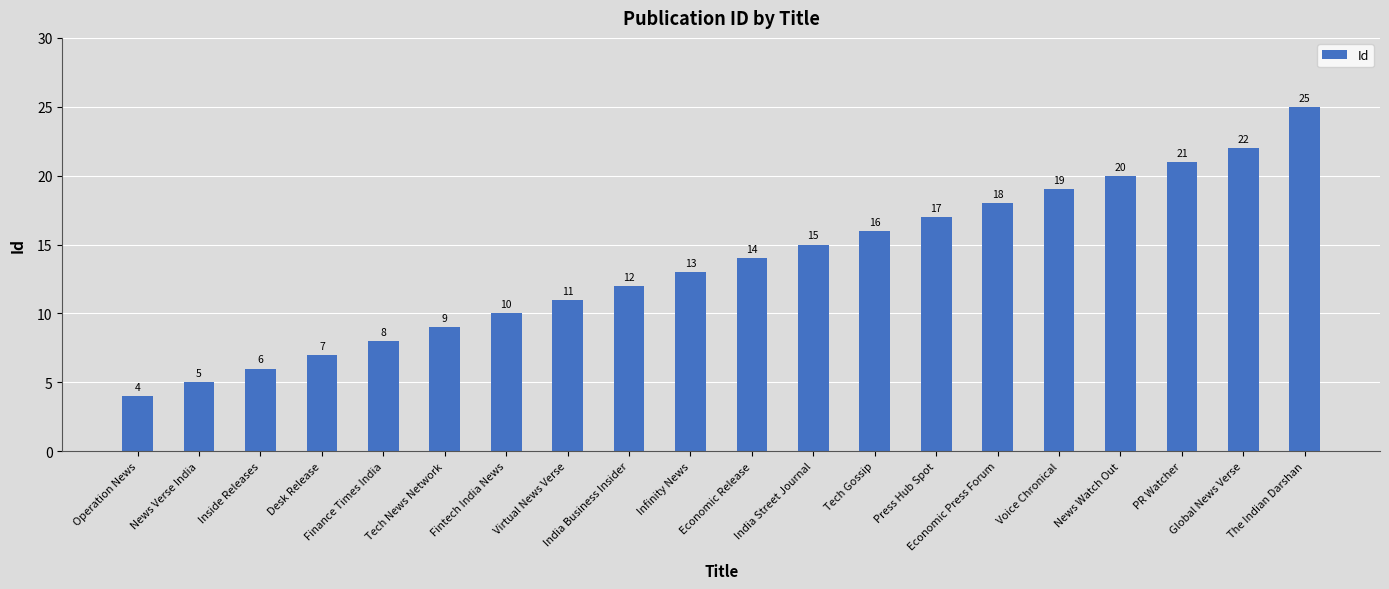

Rank the categories by value from lowest to highest.

Operation News, News Verse India, Inside Releases, Desk Release, Finance Times India, Tech News Network, Fintech India News, Virtual News Verse, India Business Insider, Infinity News, Economic Release, India Street Journal, Tech Gossip, Press Hub Spot, Economic Press Forum, Voice Chronical, News Watch Out, PR Watcher, Global News Verse, The Indian Darshan